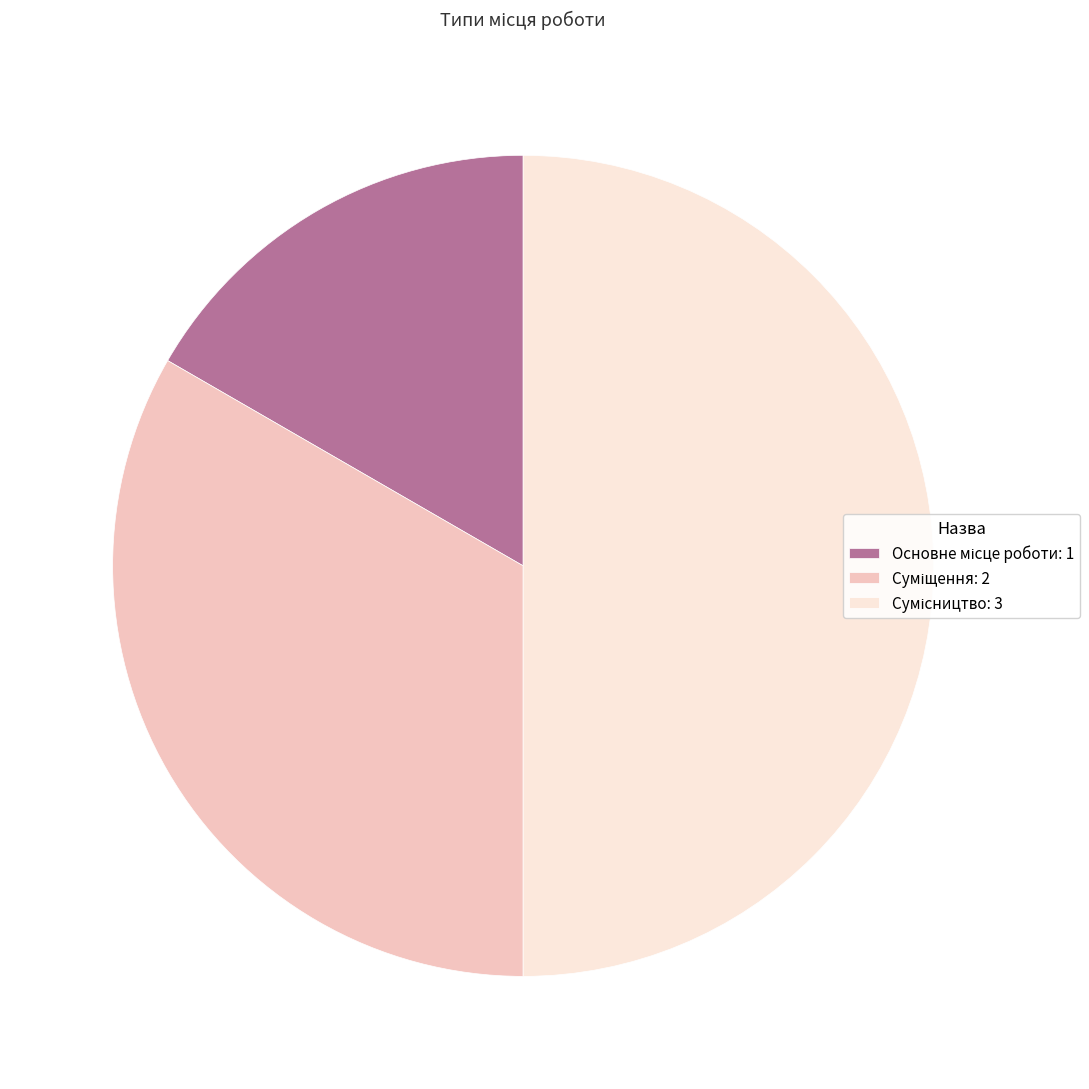

How many slices are in this pie chart?

3